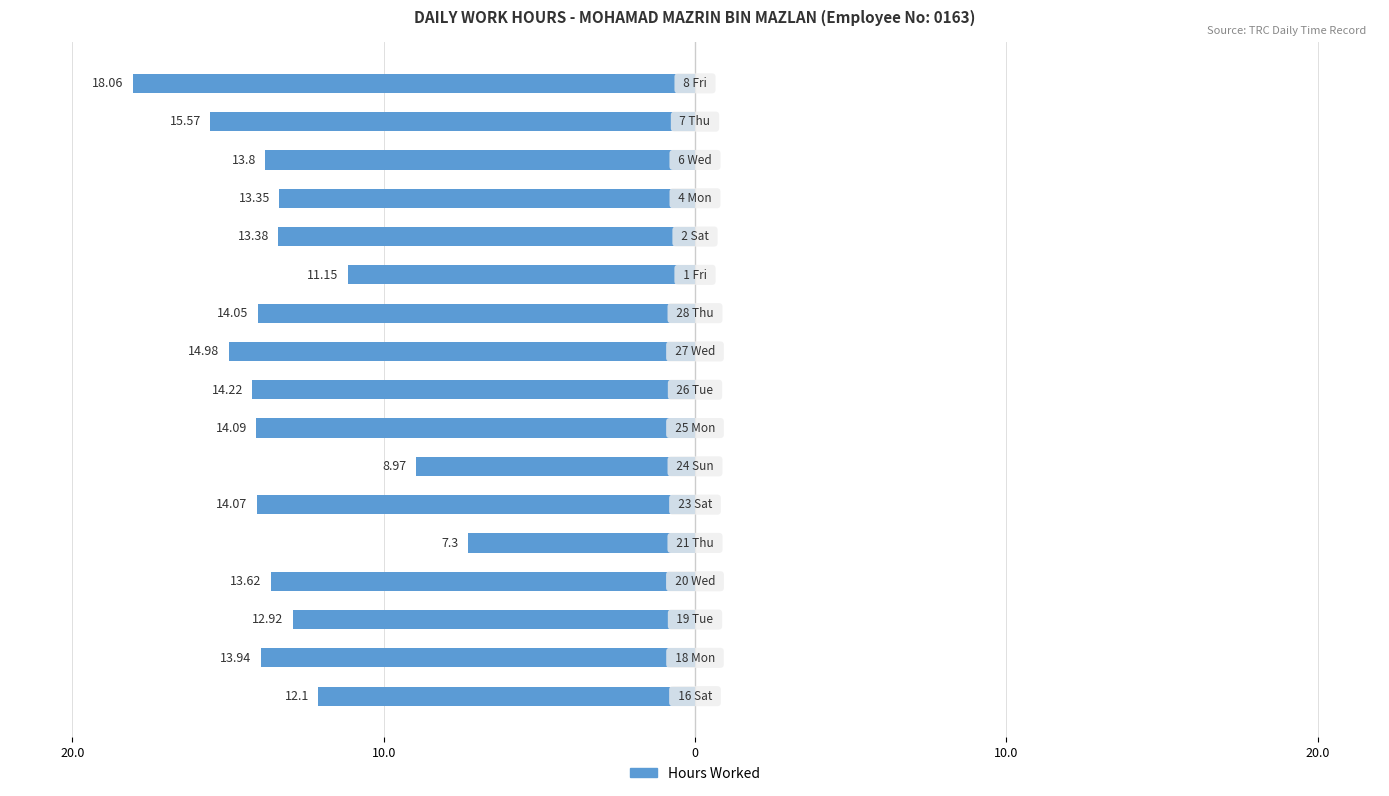

Are the bars horizontal?

Yes